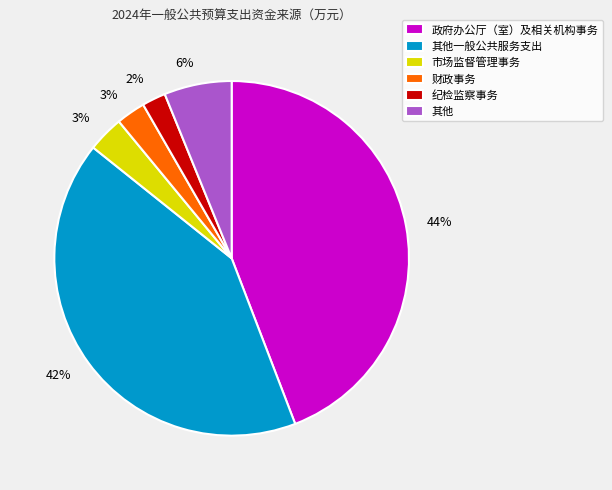

How many segments does this pie chart have?

6